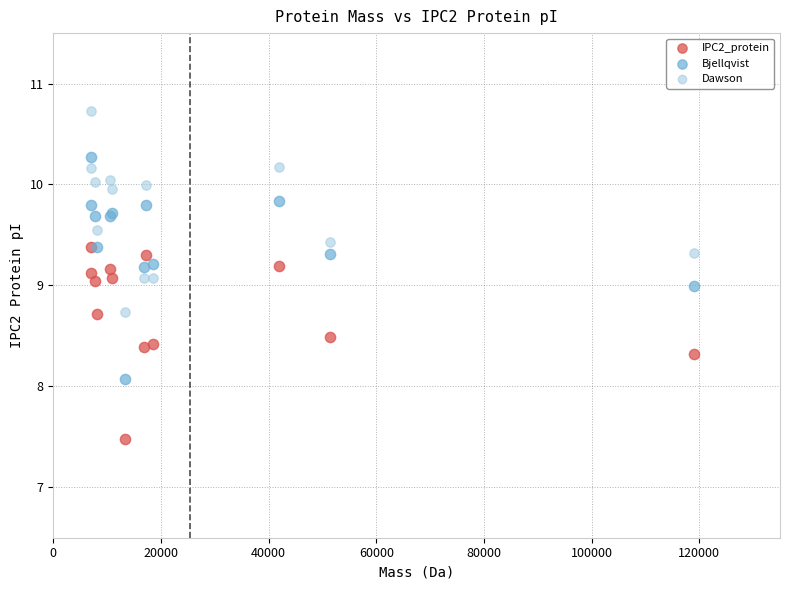

In the IPC2_protein series, what Y value is closest to 8?

8.3